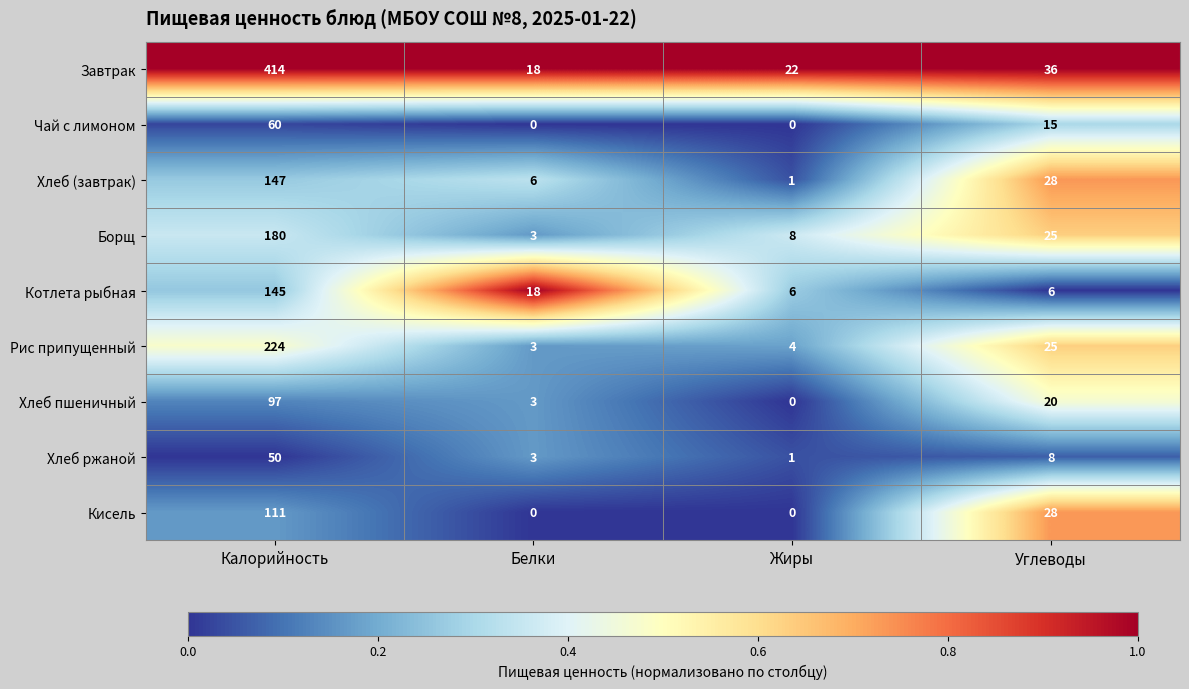

Where does the Чай с лимоном series first go above 15?

Калорийность